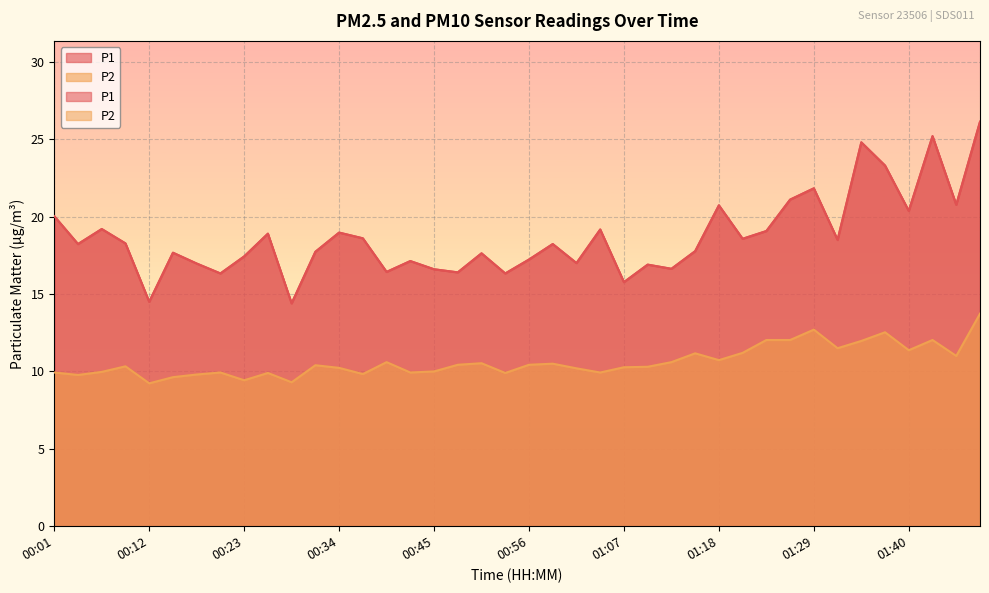

Reading right to left, what are all the values shown in this chart?

P1: 26.1	20.8	25.2	20.4	23.3	24.8	18.5	21.8	21.1	19.1	18.6	20.7	17.8	16.6	16.9	15.8	19.2	17.0	18.2	17.2	16.3	17.6	16.4	16.6	17.1	16.4	18.6	19.0	17.7	14.4	18.9	17.4	16.3	17.0	17.7	14.5	18.3	19.2	18.2	20.0
P2: 13.7	11.0	12.0	11.4	12.5	12.0	11.5	12.7	12.0	12.0	11.2	10.7	11.2	10.6	10.3	10.3	9.9	10.2	10.5	10.4	9.9	10.5	10.4	10.0	9.9	10.6	9.8	10.2	10.4	9.3	9.9	9.4	9.9	9.8	9.6	9.2	10.3	10.0	9.8	9.9